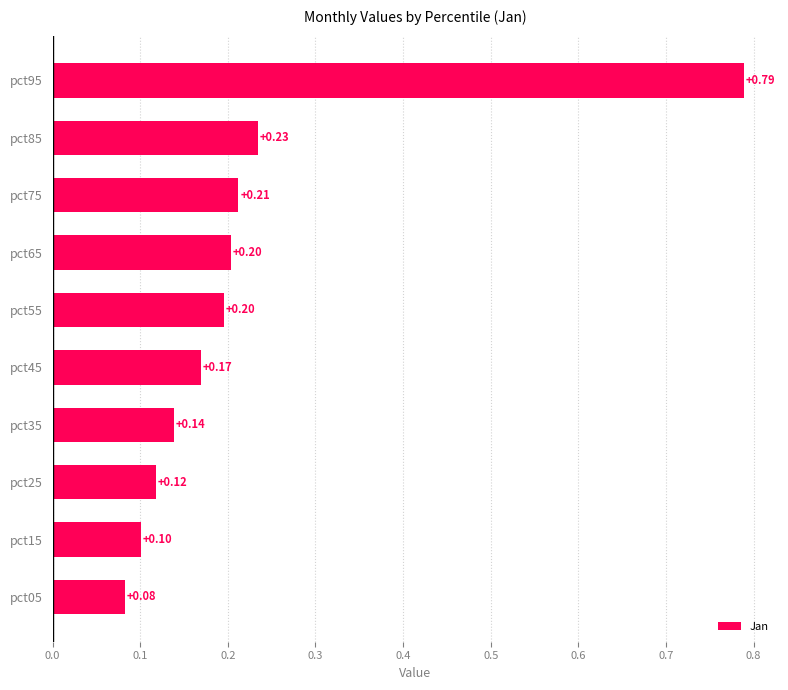

What is the difference between the maximum and second lowest values?

0.7